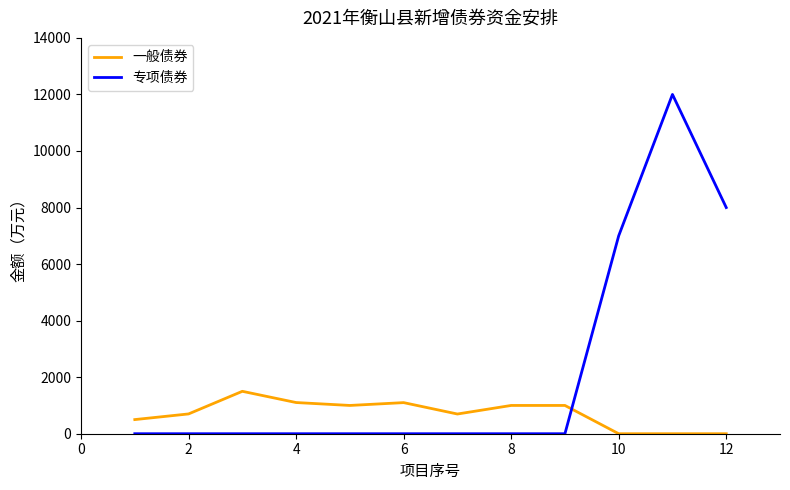

Which series ends up on top after the final intersection of 专项债券 and 一般债券?

专项债券